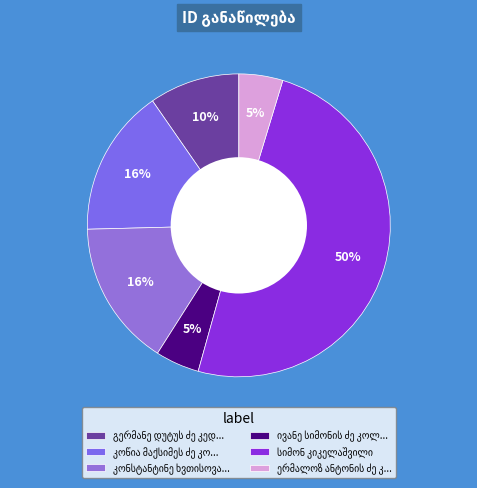

Count the number of slices in the pie.

6